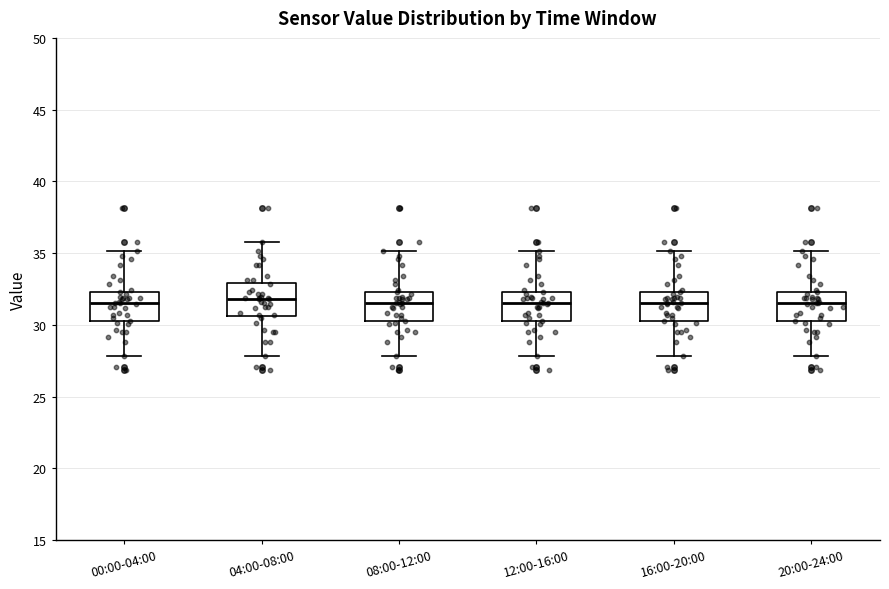

Where is the upper edge of the box for 12:00-16:00 on the y-axis? The values are not printed on the chart, so give them approximately, as read against the axis.

32.5